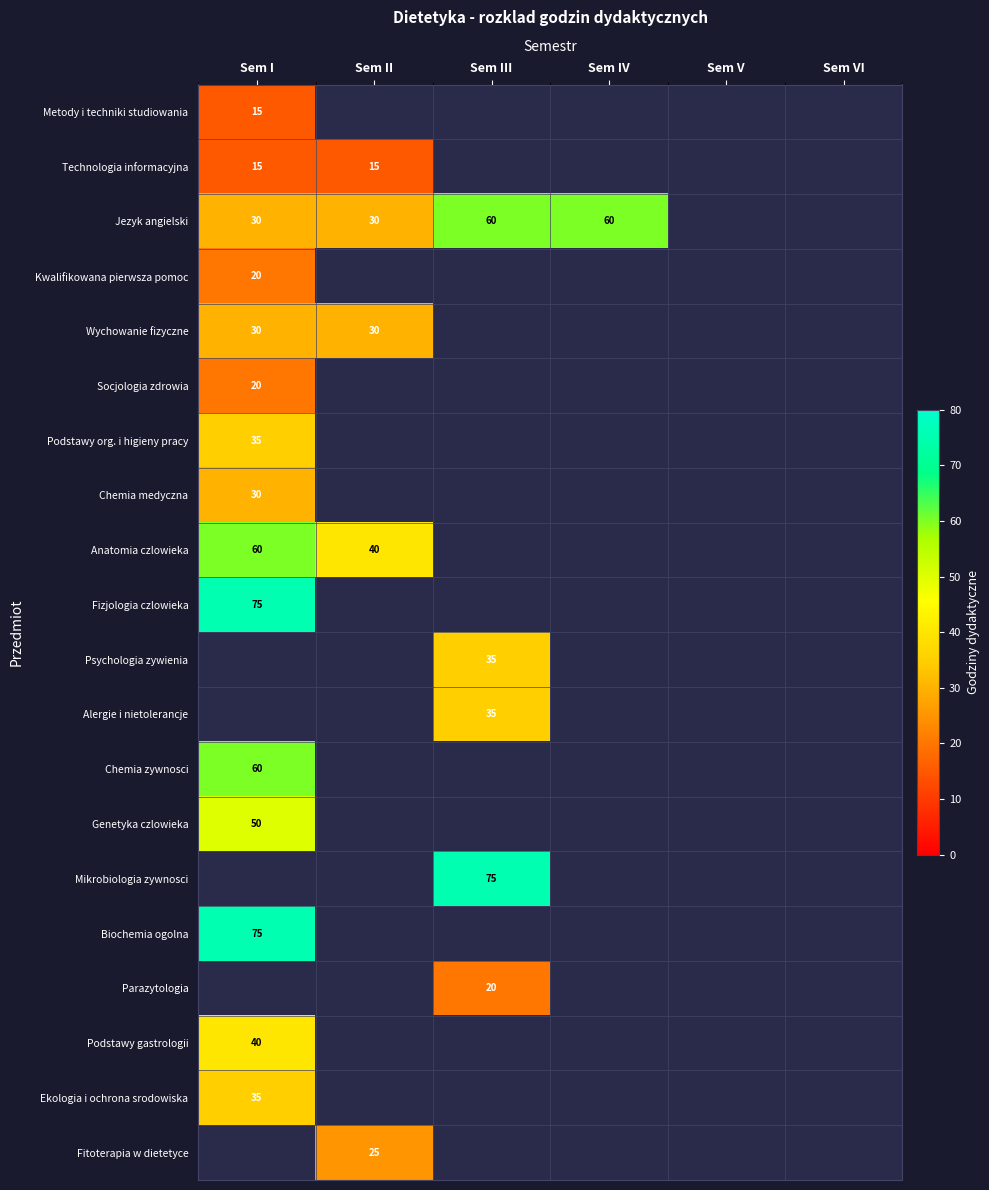

The value of Podstawy gastrologii at Sem I is 40. True or false?

True